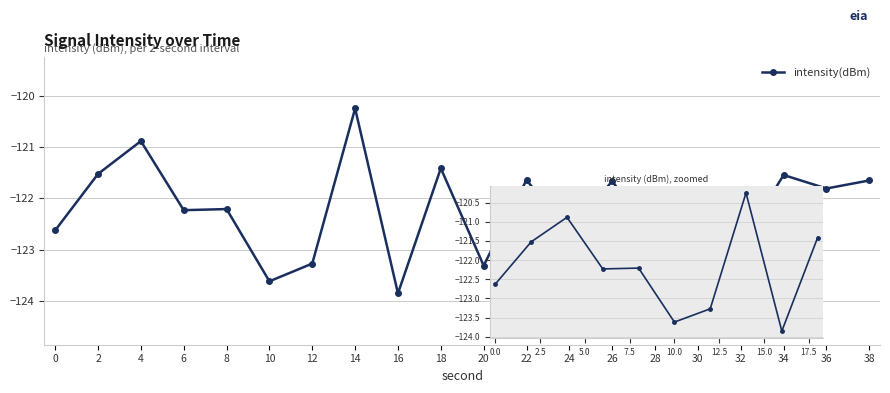

True or false: the data shows -121.4 at 18.

True